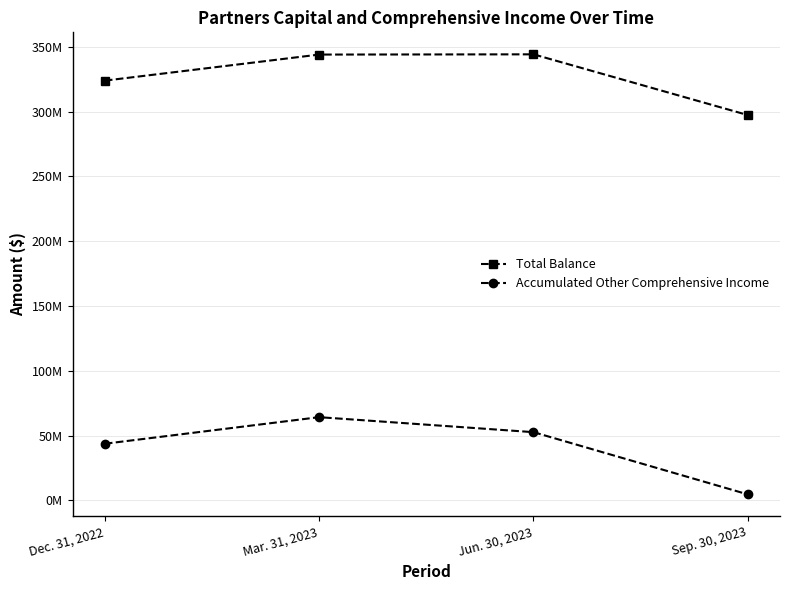

What are all the series names shown in the legend?

Total Balance, Accumulated Other Comprehensive Income